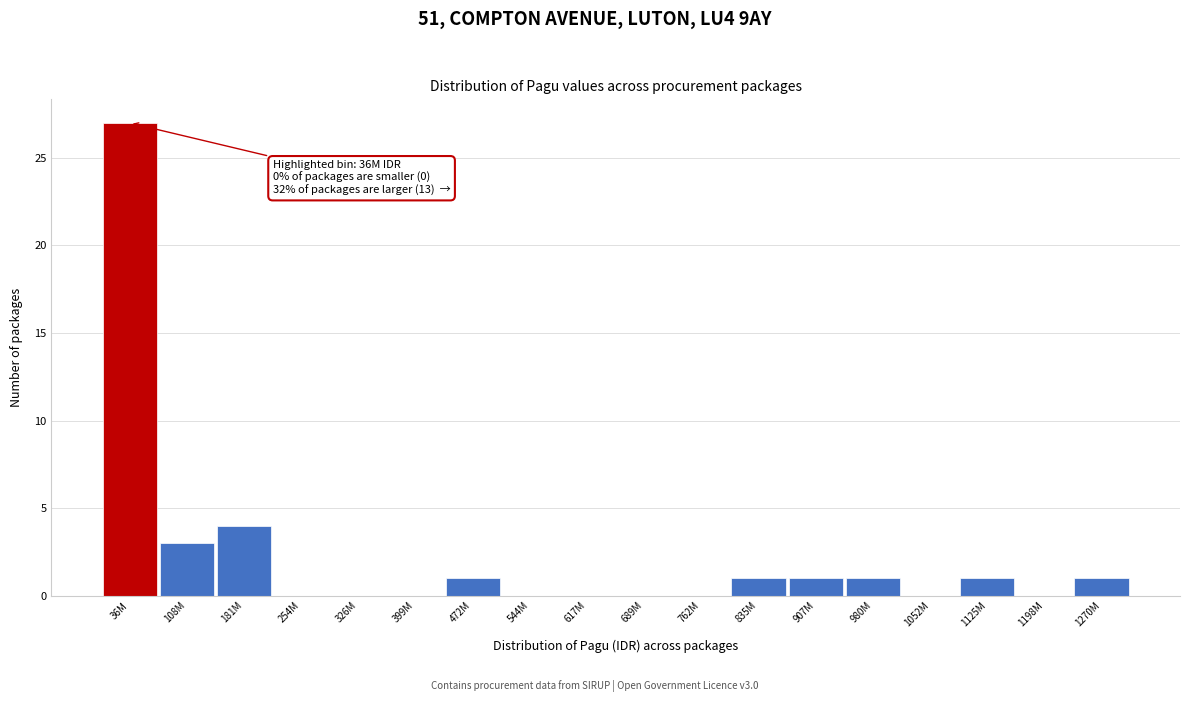

Reading left to right, what are all the values shown in this chart?

36M=27	108M=3	181M=4	254M=0	326M=0	399M=0	472M=1	544M=0	617M=0	689M=0	762M=0	835M=1	907M=1	980M=1	1052M=0	1125M=1	1198M=0	1270M=1